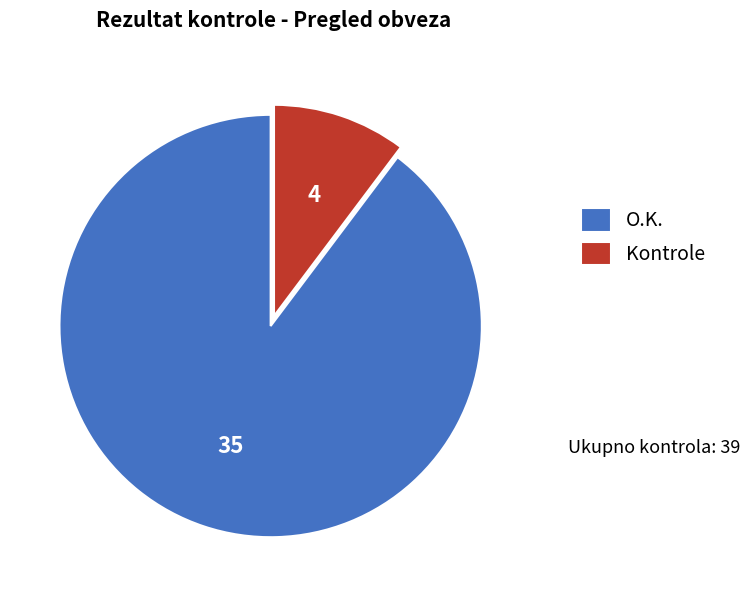

Which slice is the largest?

O.K.